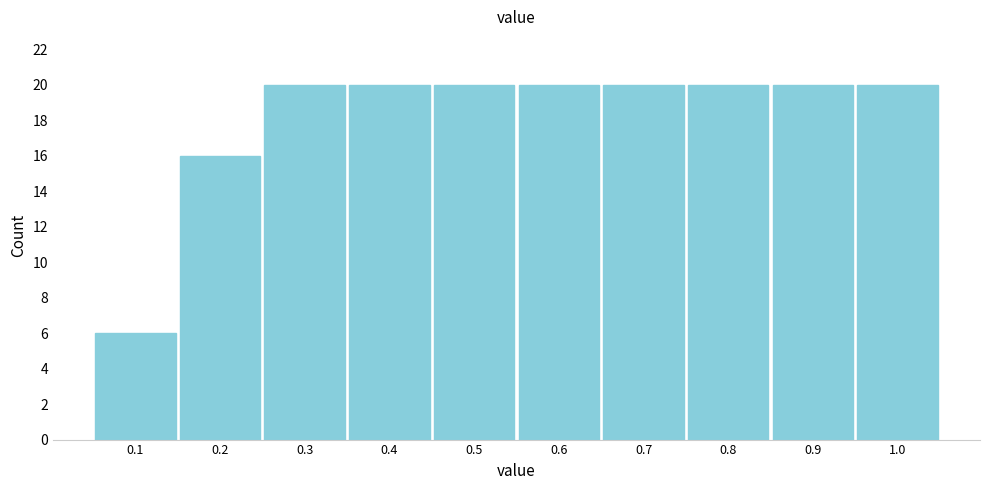

Reading left to right, what are all the values shown in this chart?

0.1=6	0.2=16	0.3=20	0.4=20	0.5=20	0.6=20	0.7=20	0.8=20	0.9=20	1.0=20